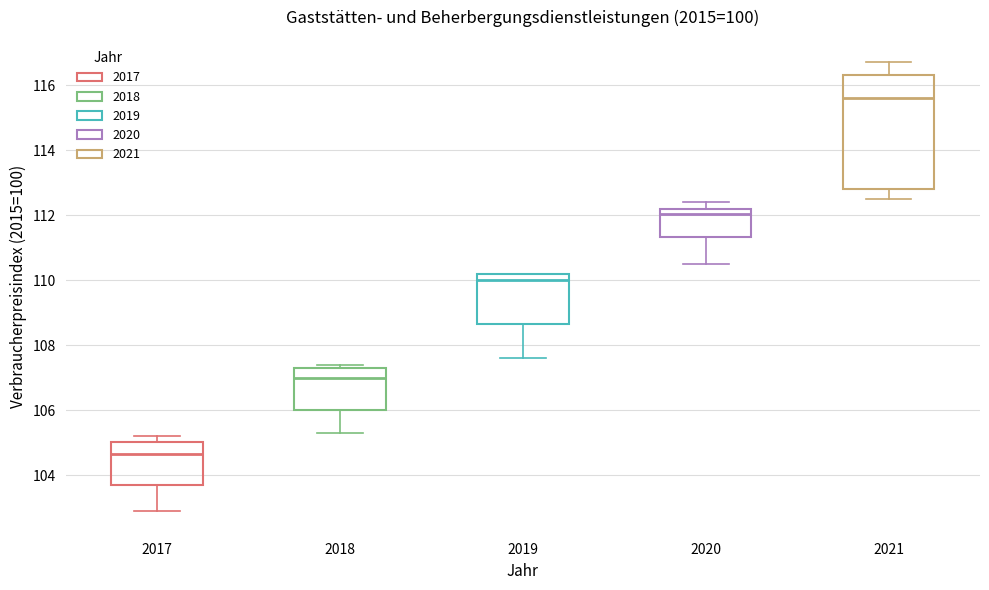

Which box's median line is the highest?

2021